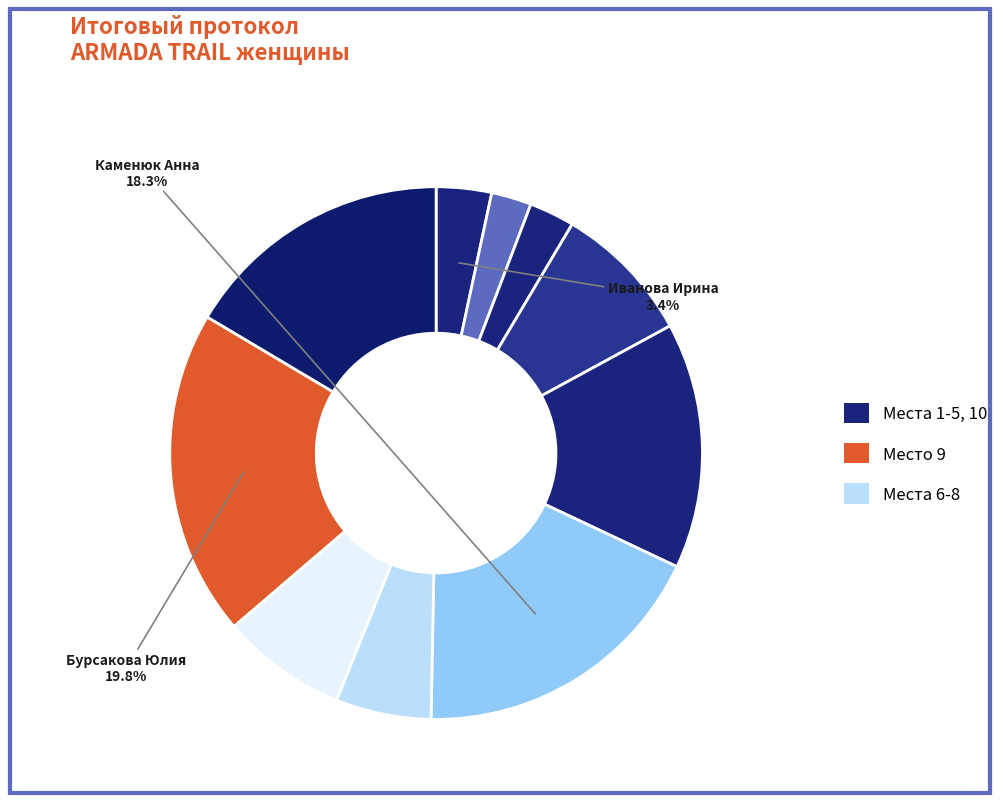

Which category has the biggest portion of the pie?

Бурсакова Юлия